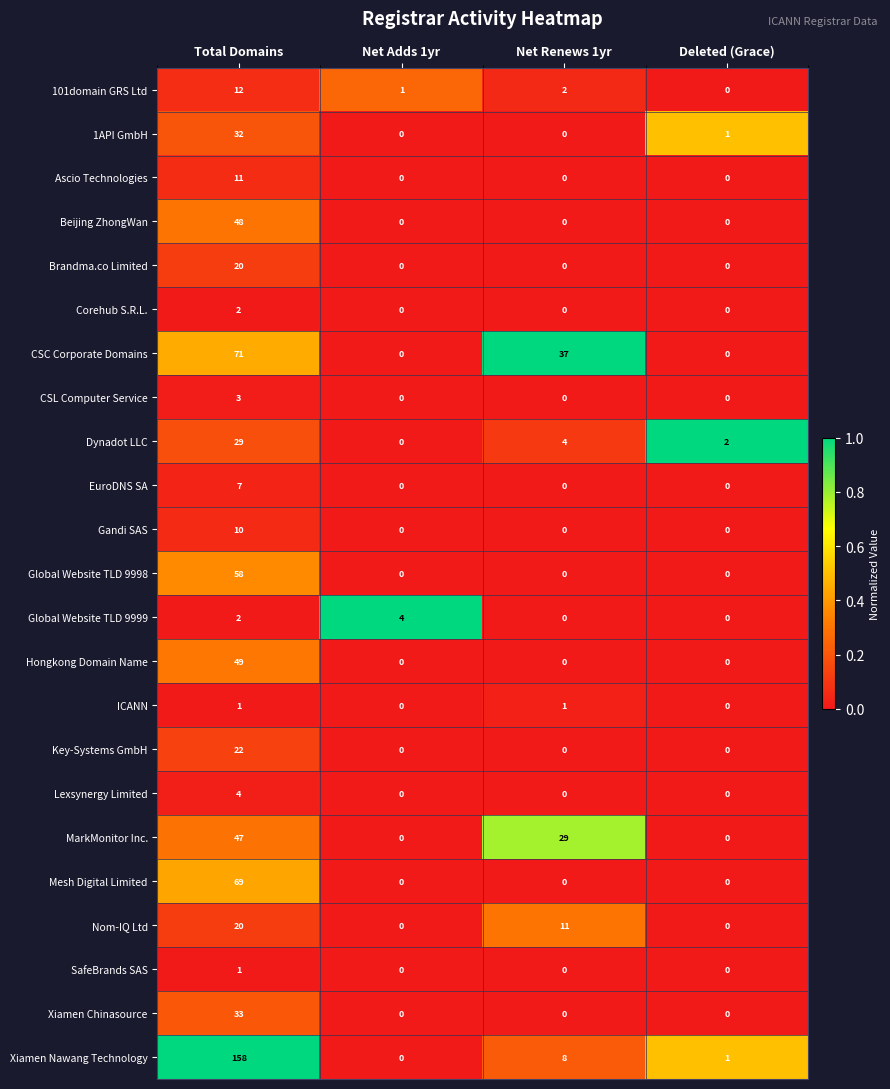

What is the difference between the CSC Corporate Domains values at Net Adds 1yr and Net Renews 1yr?

37